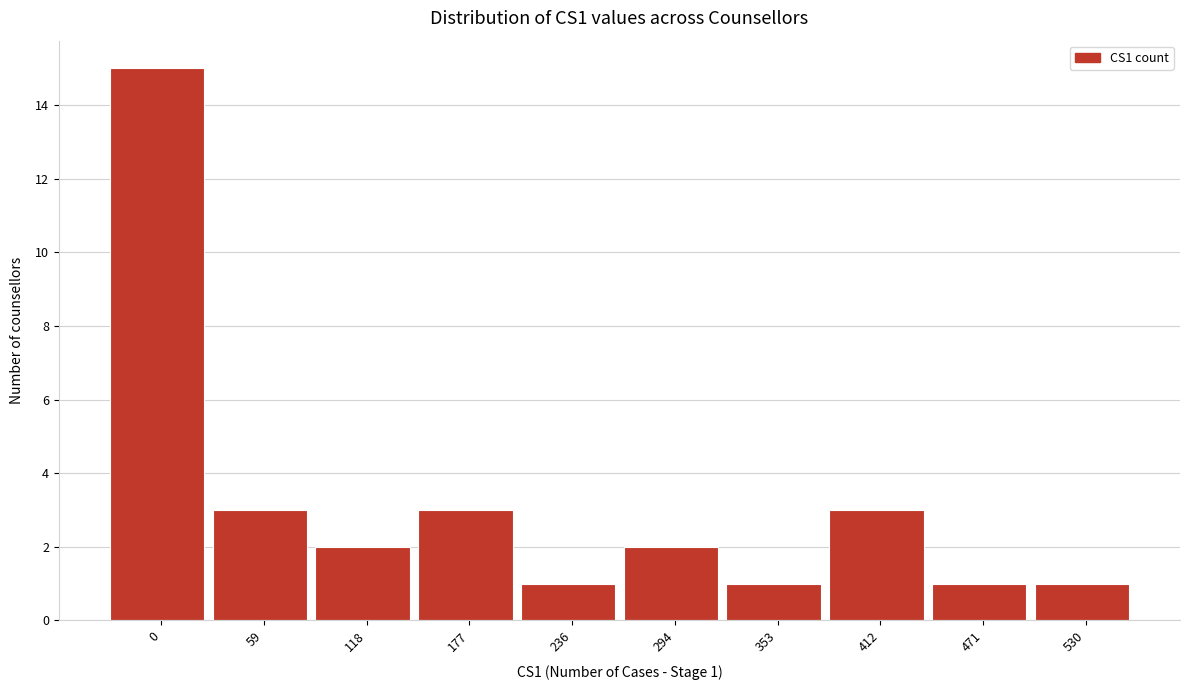

Reading right to left, list all the values displayed in this chart.

1	1	3	1	2	1	3	2	3	15